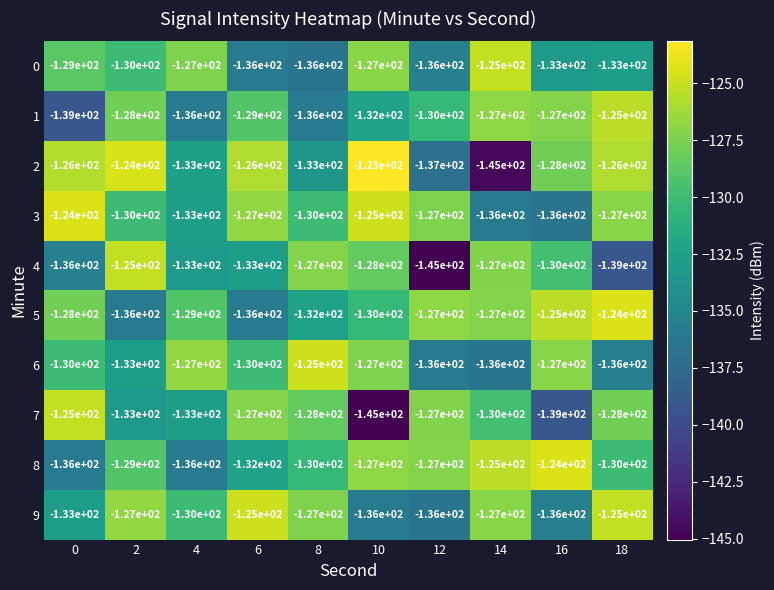

True or false: 3 has a value of -125 at 10.

True